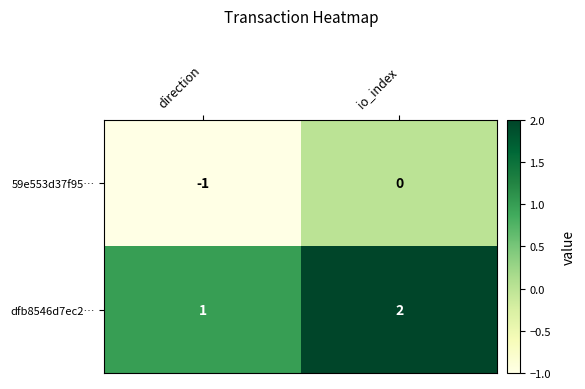

How many negative values does the 59e553d37f95… series have?

1